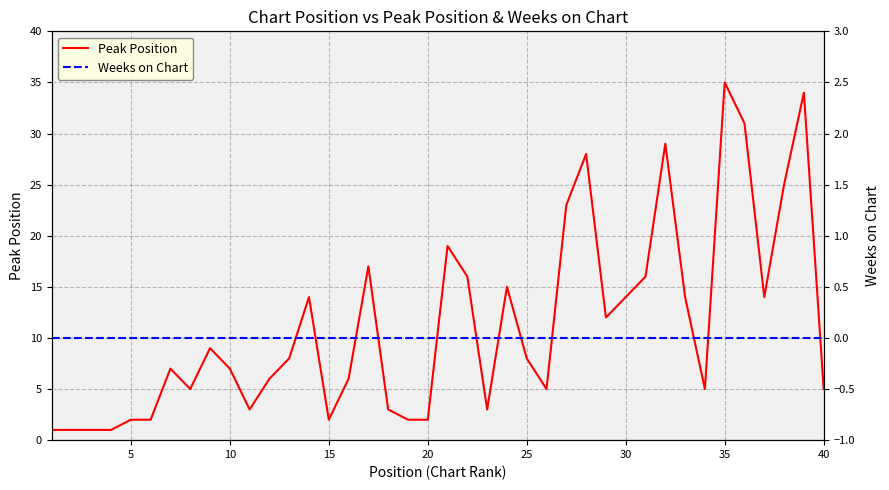

Does the chart display data point markers on the line(s)?

No